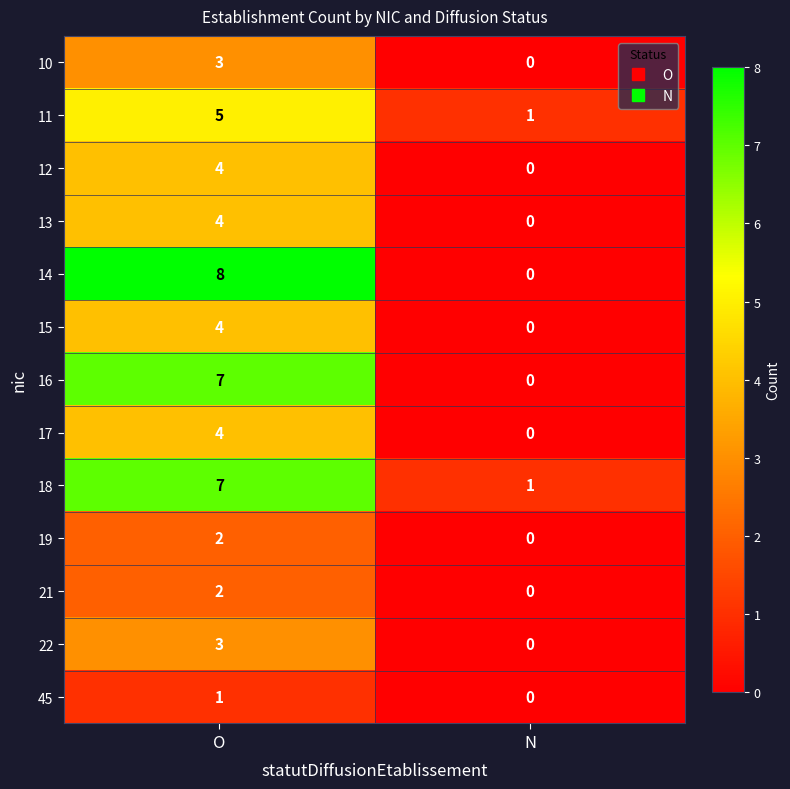

The value of 12 at N is 0. True or false?

True